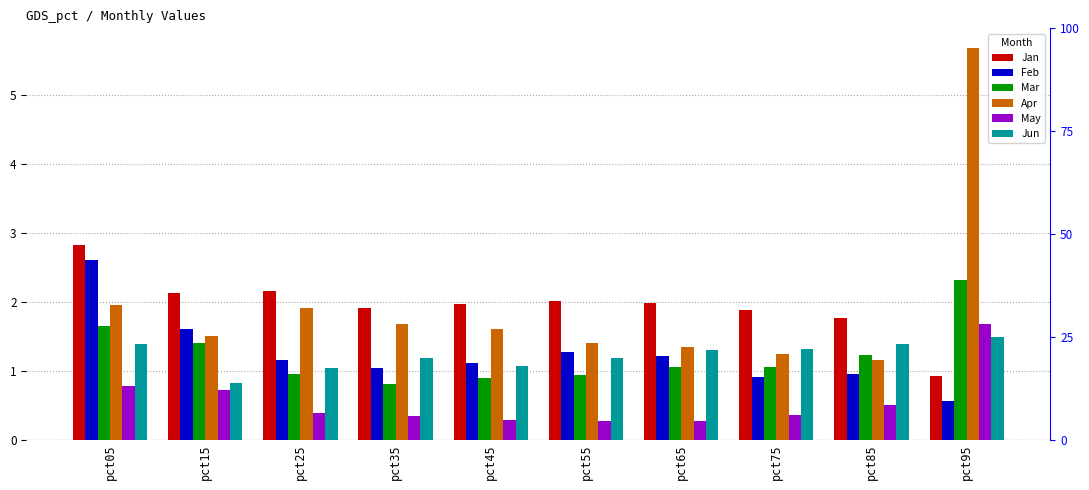

True or false: May has a value of 1.3 at pct05.

False